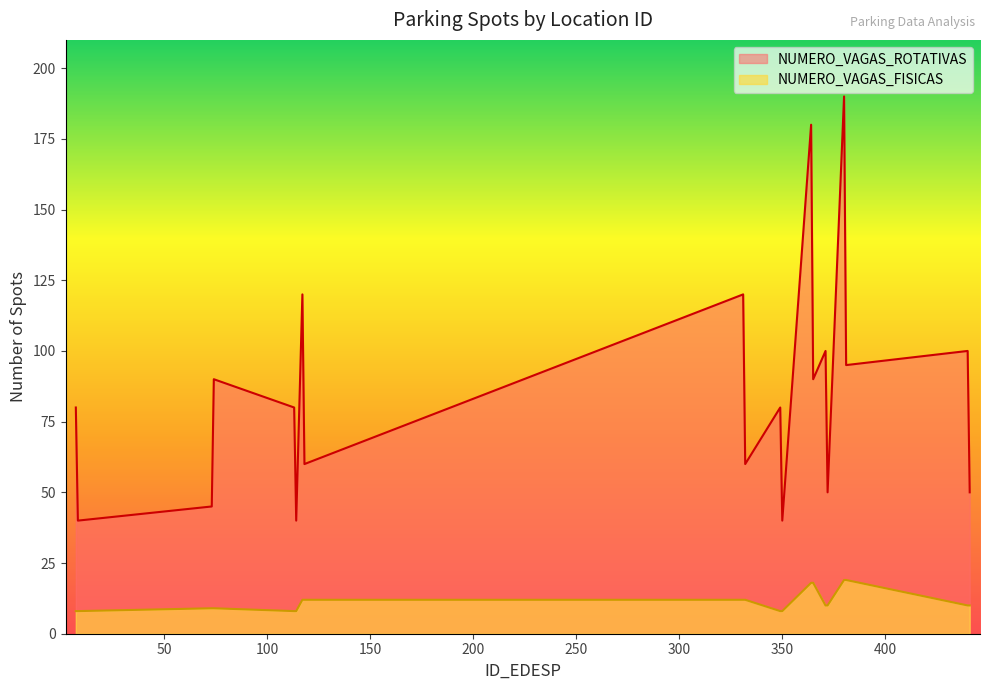

The NUMERO_VAGAS_ROTATIVAS series shows 60 at 332. True or false?

True